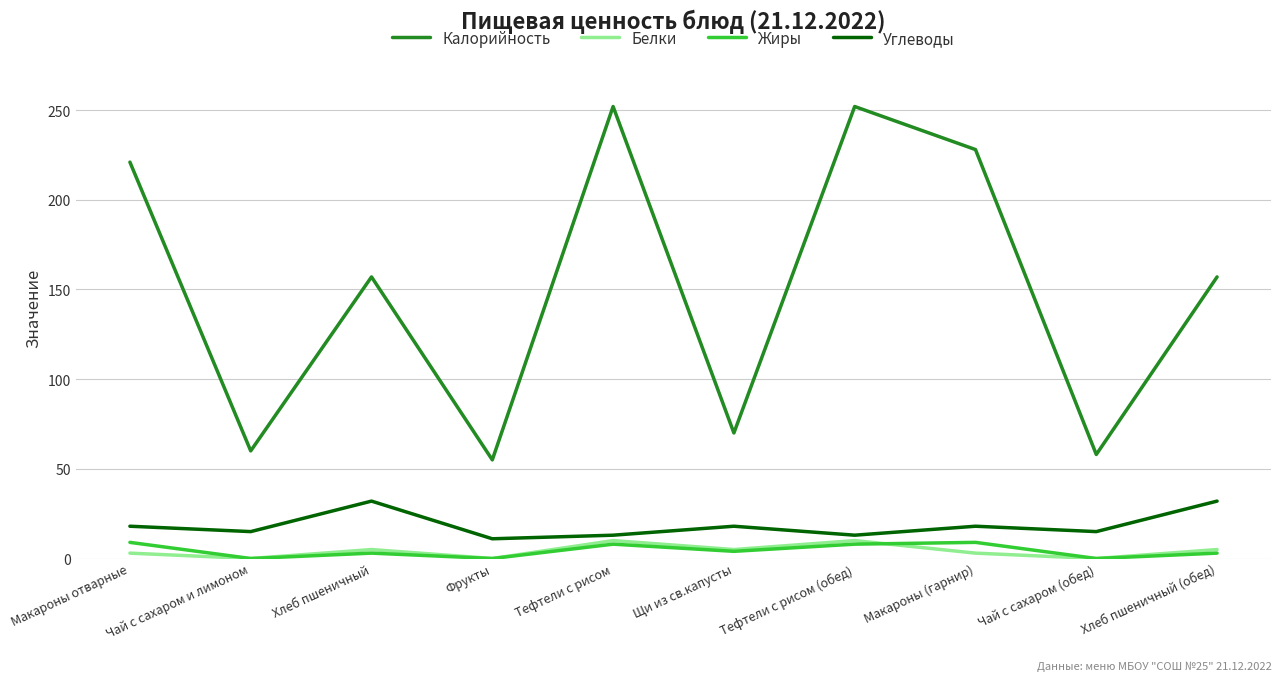

Between Макароны отварные and Хлеб пшеничный, which series saw the biggest shift?

Калорийность